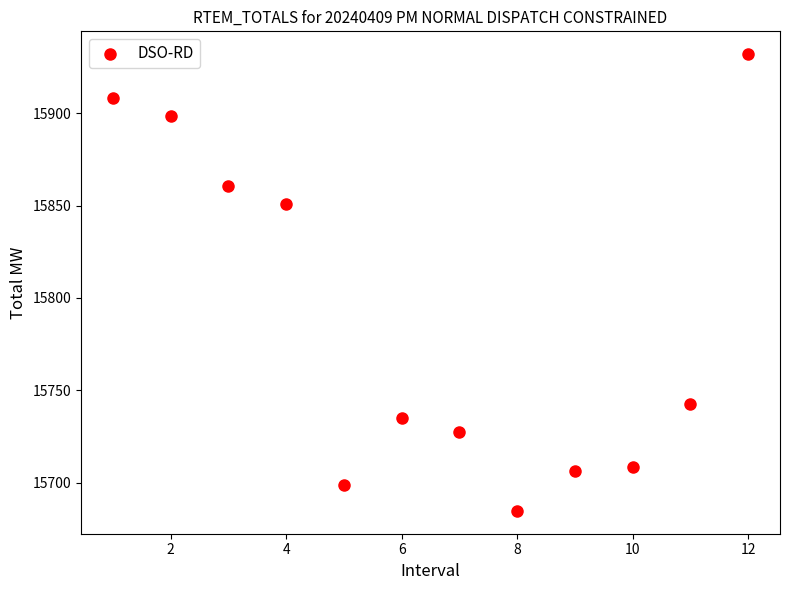

What is the range of X values (max minus min)?

11.0